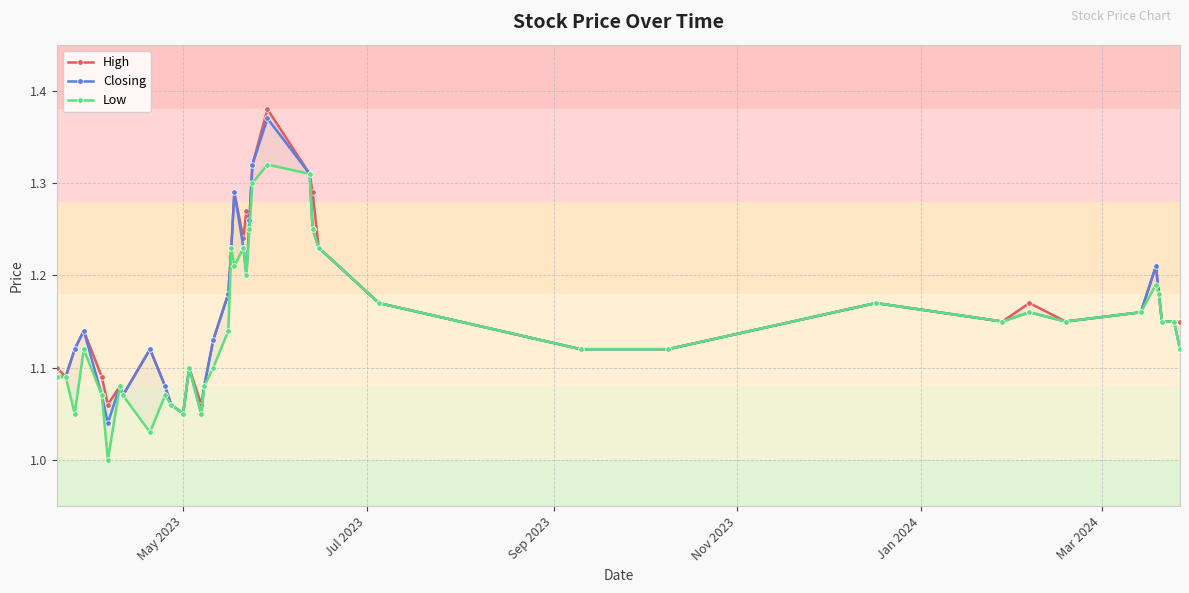

True or false: High has more than 0 interior local peaks.

True